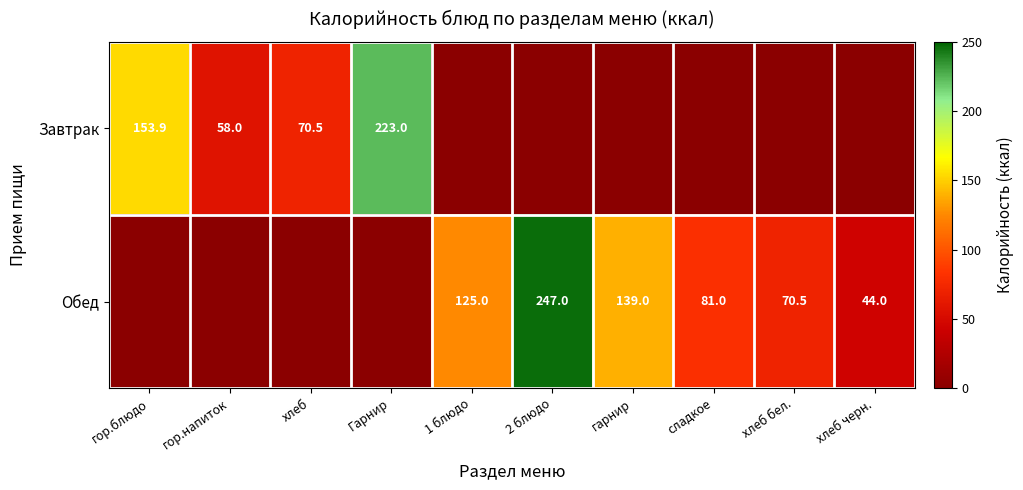

True or false: Завтрак has a value of 25.9 at гор.напиток.

False